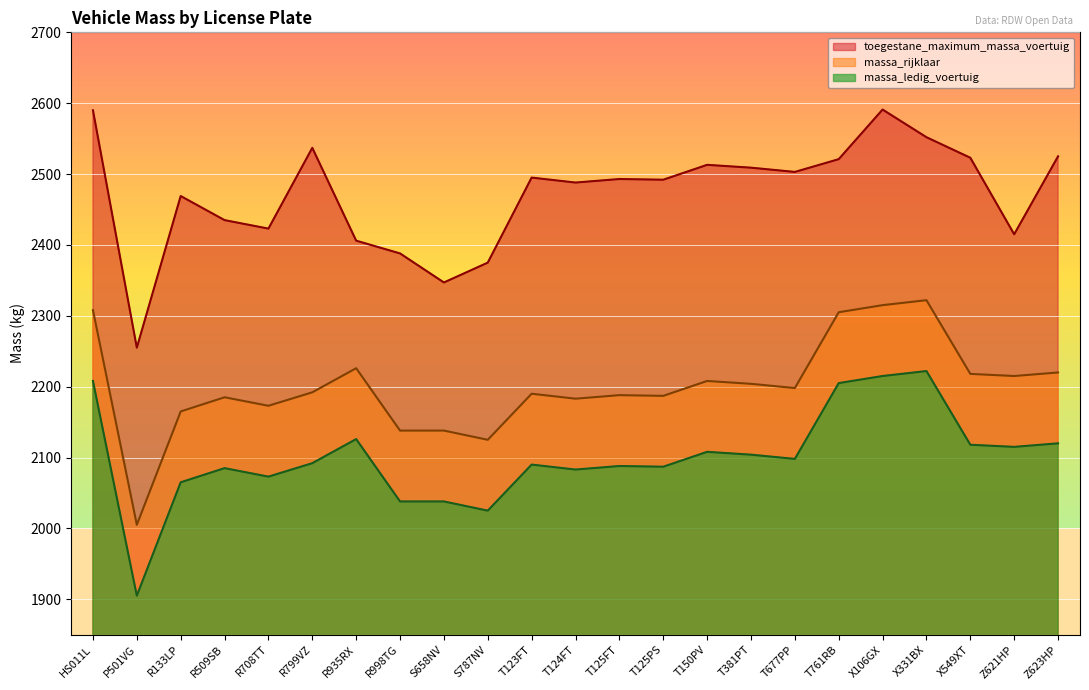

Rank the series by their average value, from highest to lowest.

toegestane_maximum_massa_voertuig, massa_rijklaar, massa_ledig_voertuig